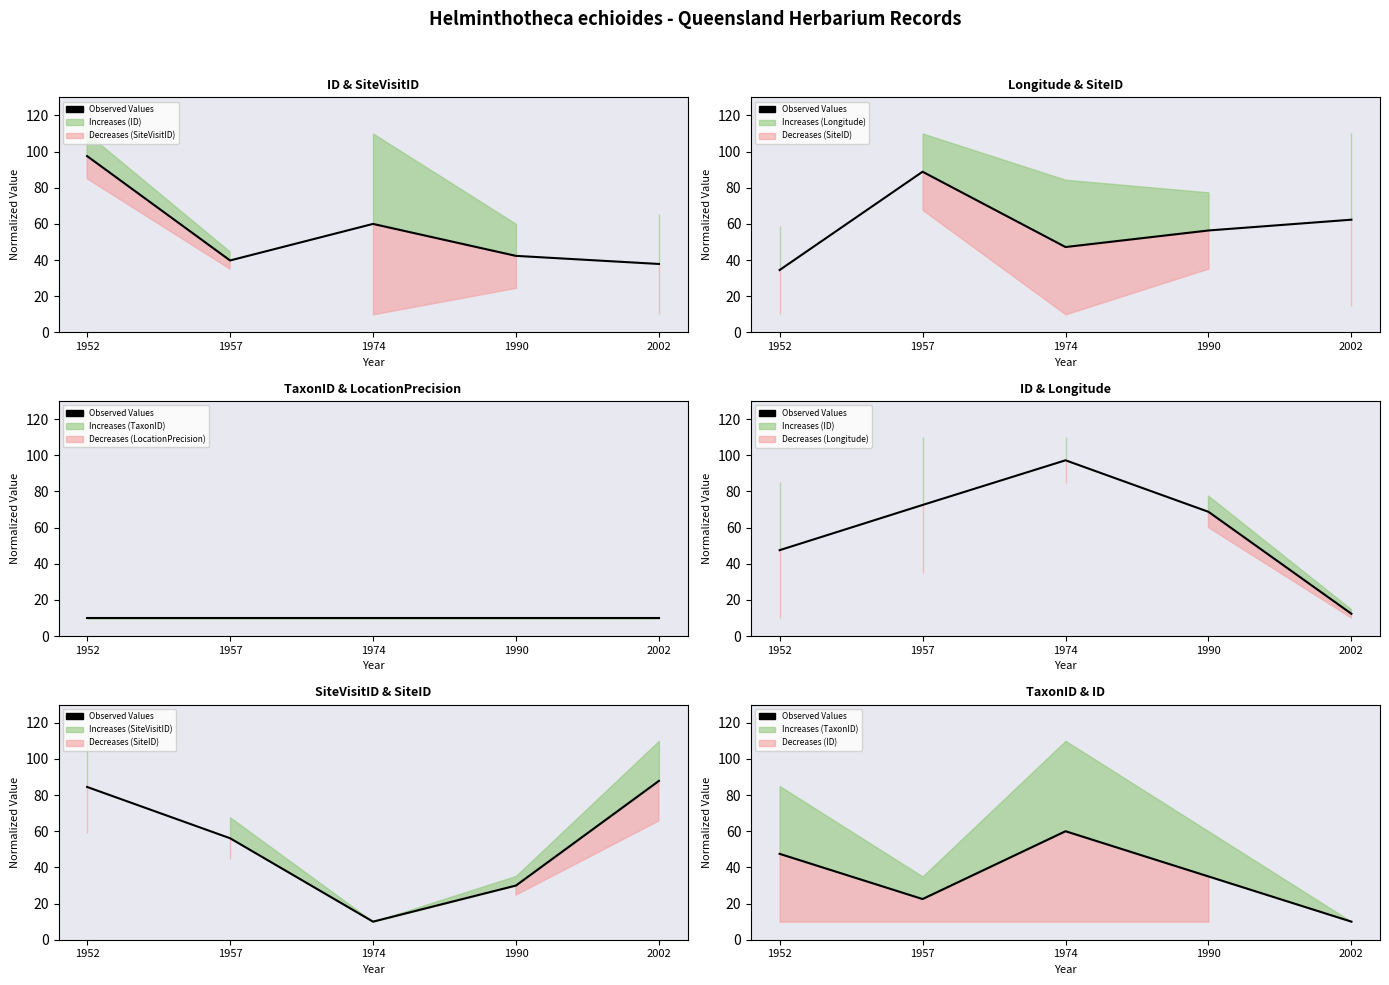

What is the greatest value displayed?

60.0